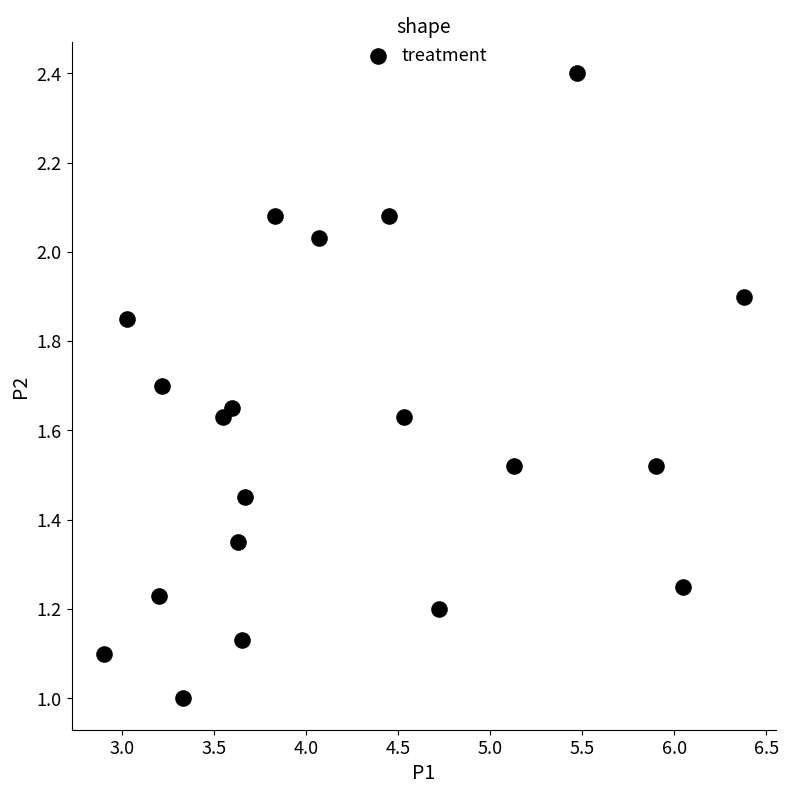

What is the range of X values (max minus min)?

3.5